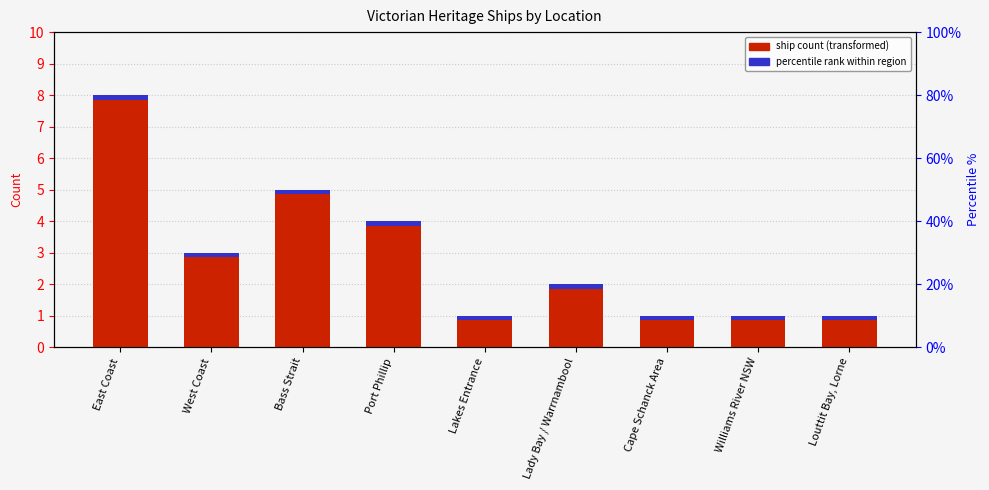

What is the label of the 5th bar from the right?

Lakes Entrance